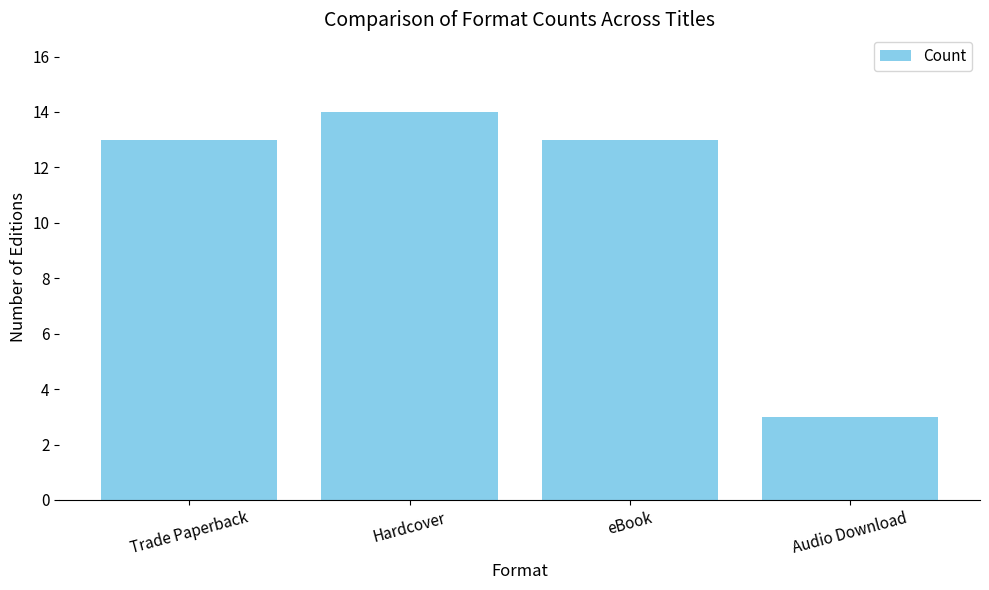

How many categories are shown in the chart?

4